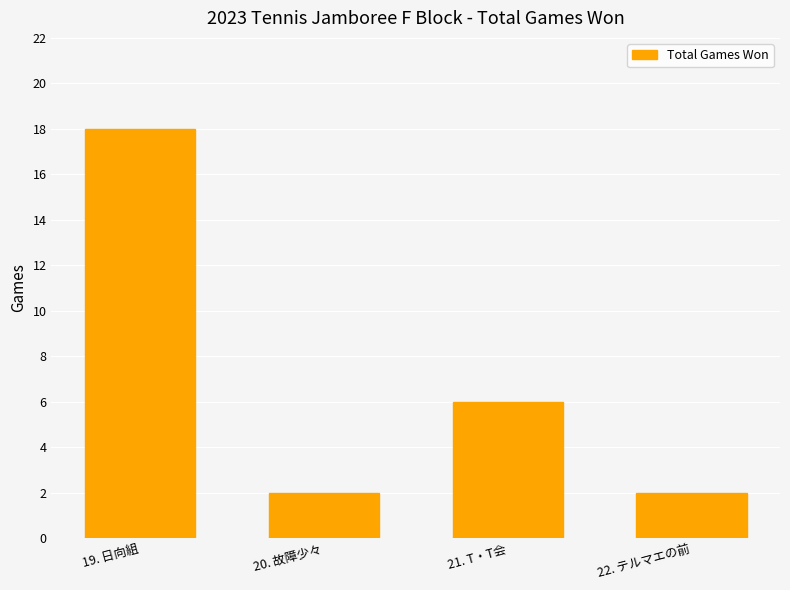

What is the approximate value at 21. T・T会?

6